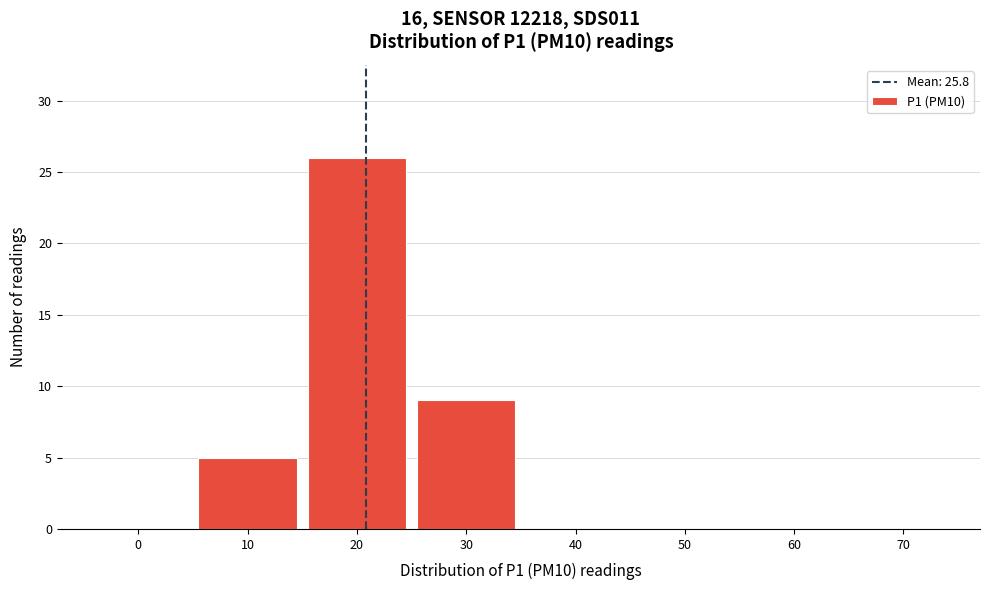

Reading left to right, extract all data points from this chart.

0=0	10=5	20=26	30=9	40=0	50=0	60=0	70=0